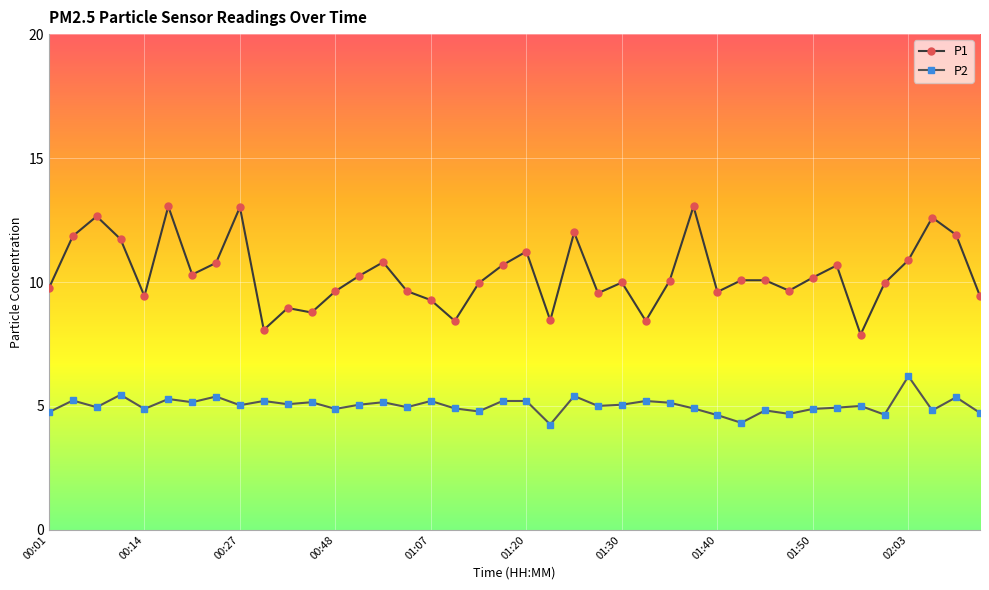

What is the value of the P1 point at the 16th from the left?

9.6